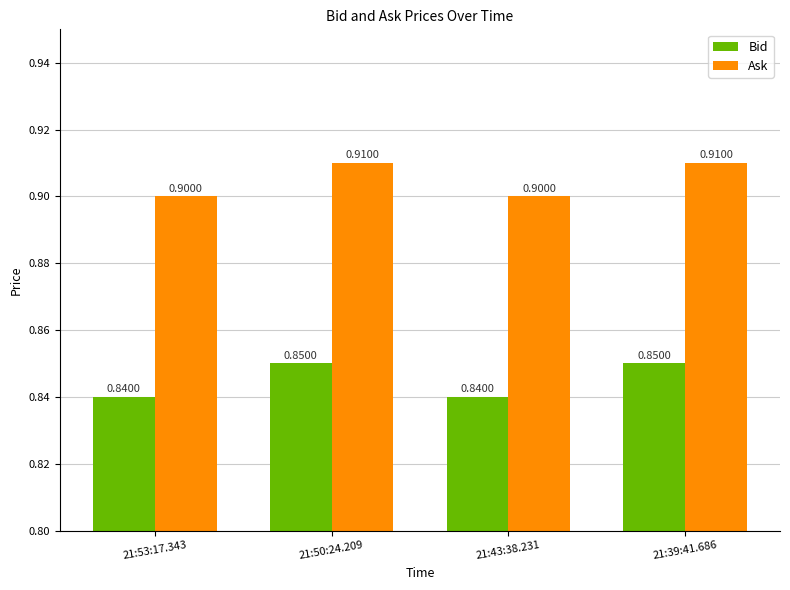

Rank the series at 21:43:38.231 from highest to lowest value.

Ask, Bid